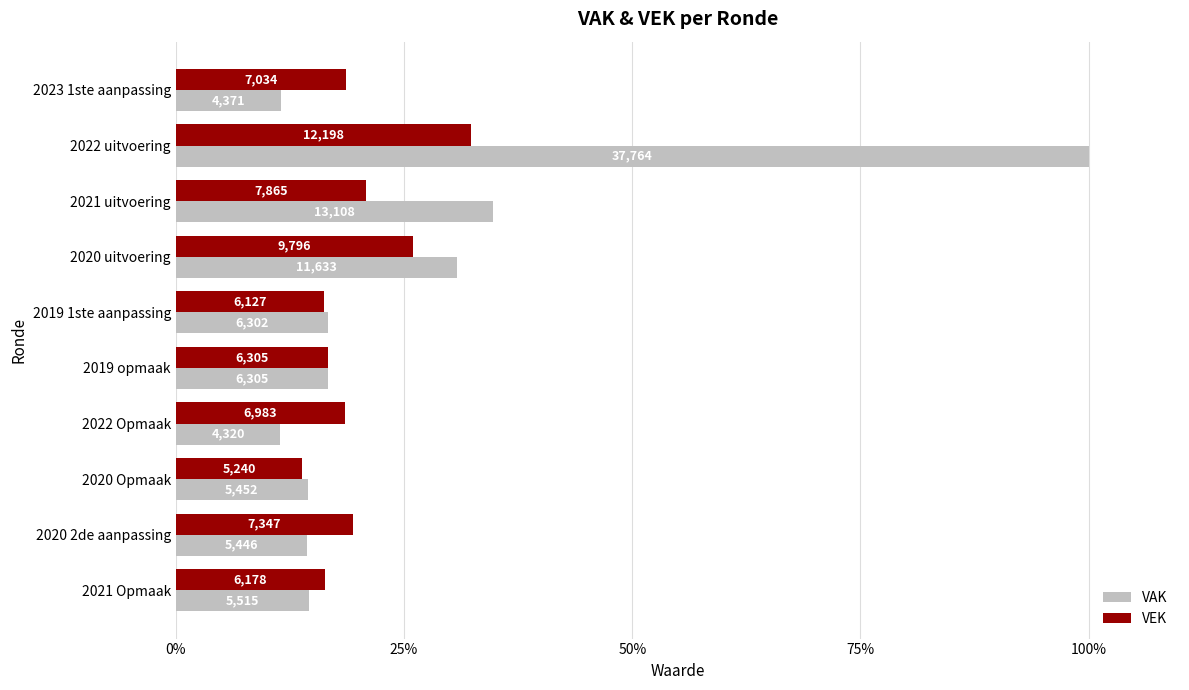

What are all the series names shown in the legend?

VAK, VEK